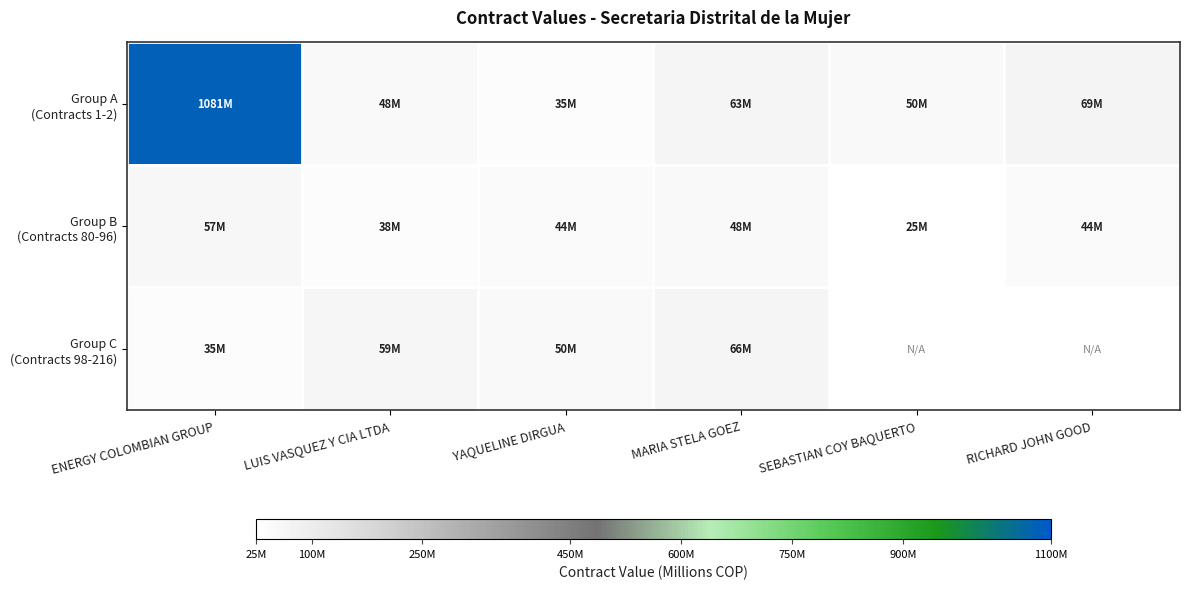

What is the greatest value displayed?

1081.5